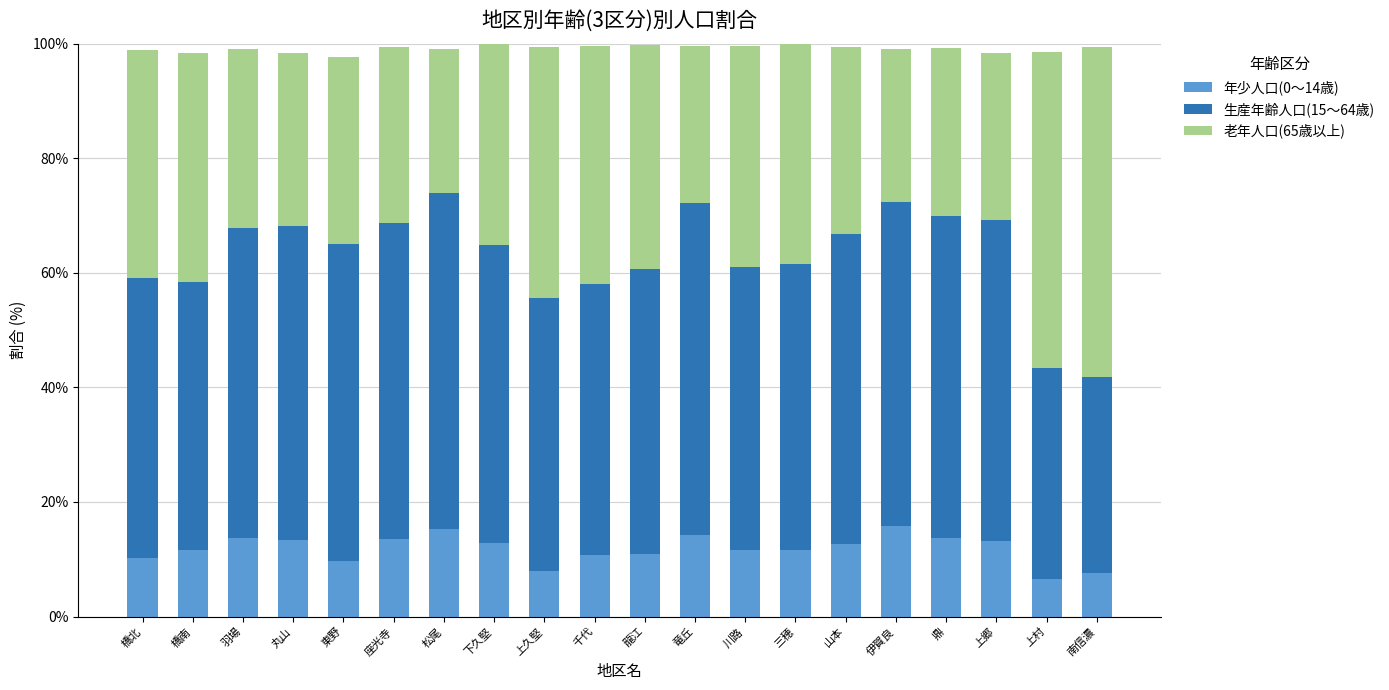

How many distinct data groups are displayed?

3